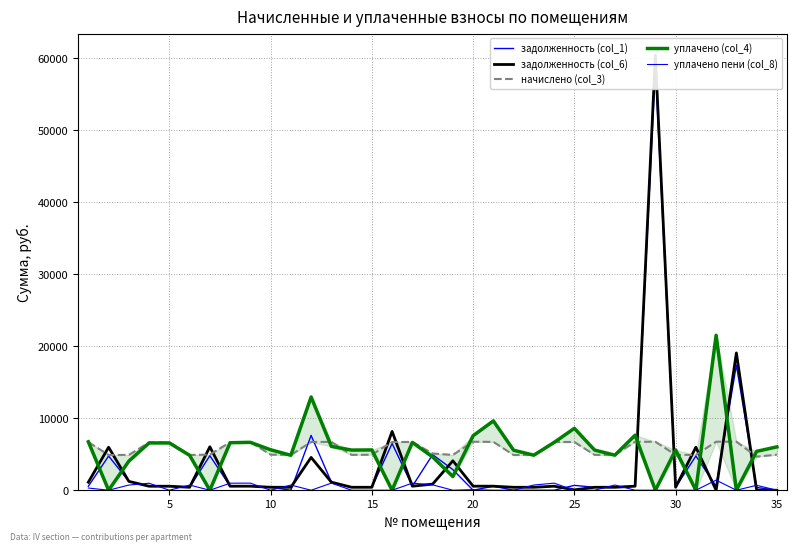

True or false: начислено (col_3) and уплачено (col_4) intersect in this chart.

True